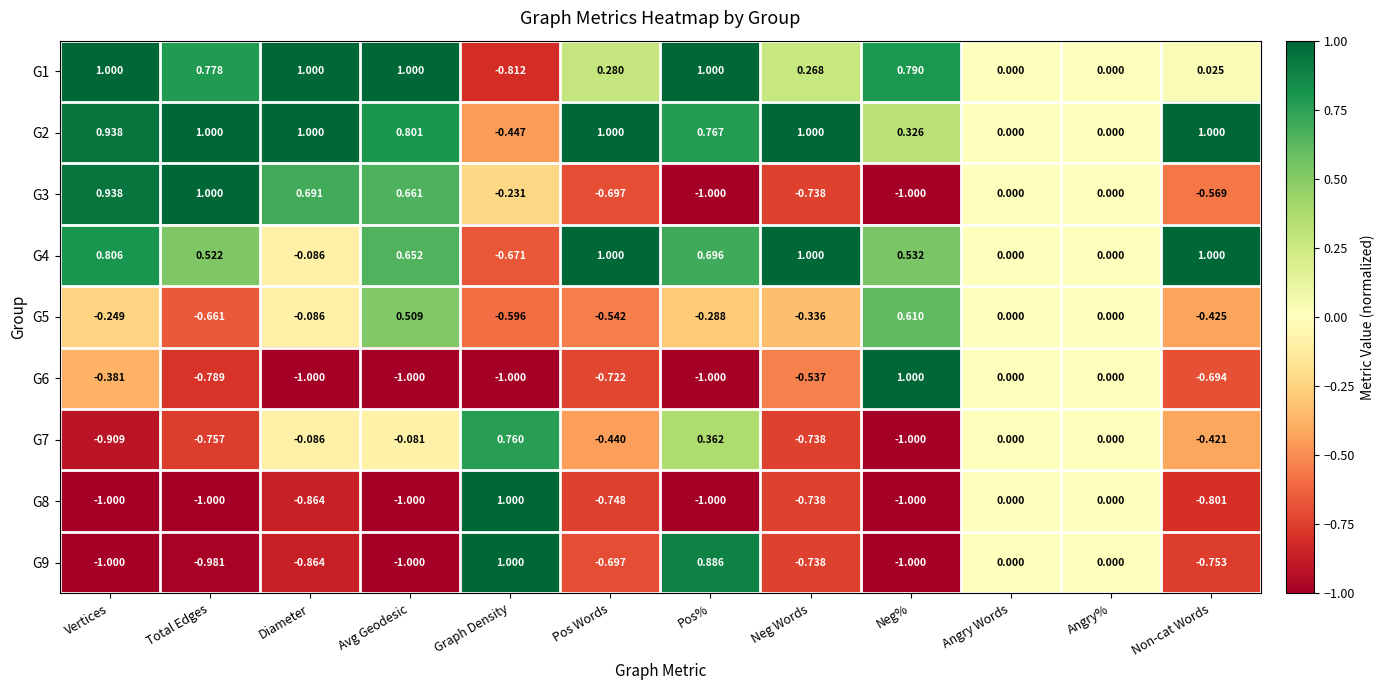

At which category is the sum across all series the highest?

Avg Geodesic